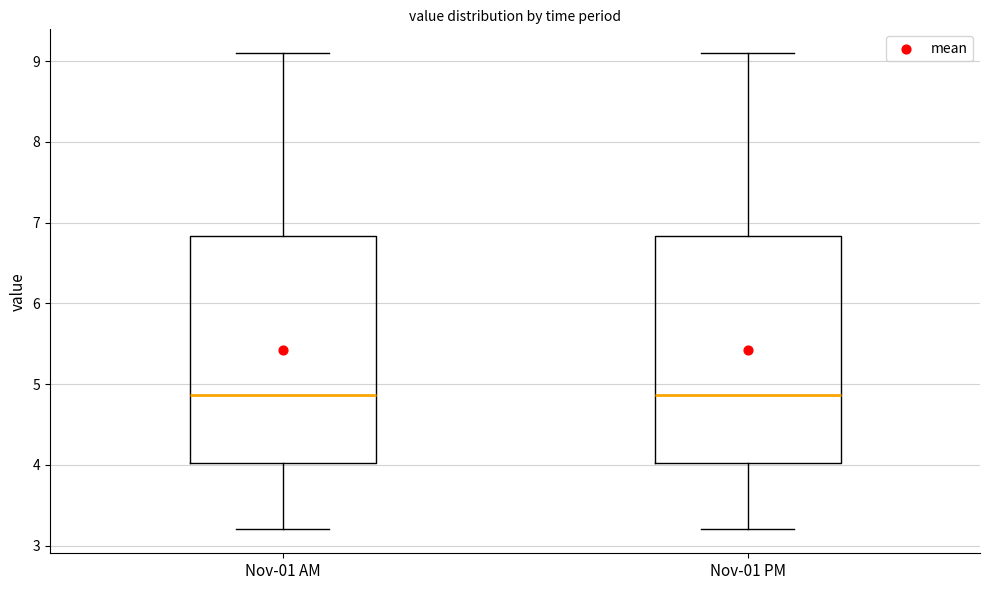

Reading left to right, transcribe this box plot: for each box, give where its median line is, the range the box spans, and where its two whiskers end, as read against the y-axis. The values are not printed on the chart, so give them approximately, as read against the axis.

Nov-01 AM: median 4.9, box 4.0 to 6.8, whiskers 3.2 to 9.1
Nov-01 PM: median 4.9, box 4.0 to 6.8, whiskers 3.2 to 9.1